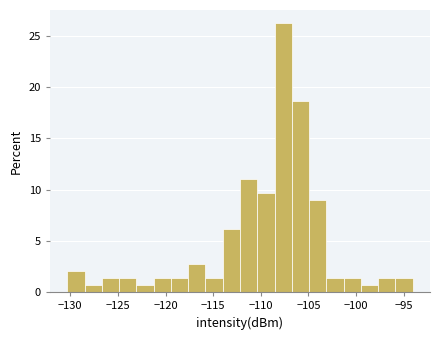

Around what value on the x-axis is the tallest bar? Give the approximate position of its centre, as read against the axis.

-107.5